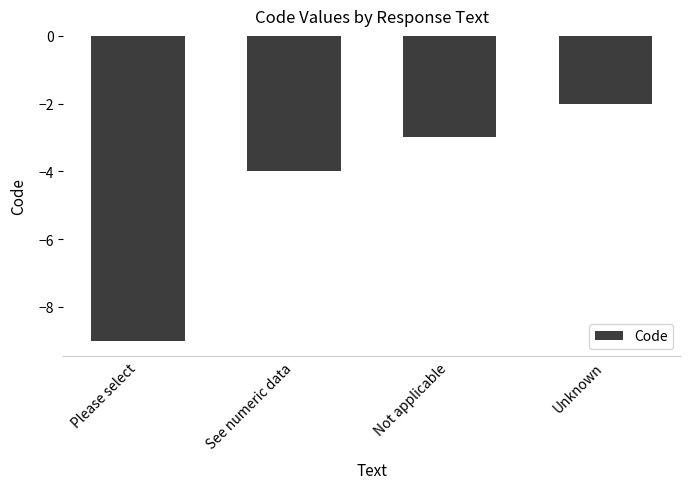

What is the change in value from See numeric data to Not applicable?

+1